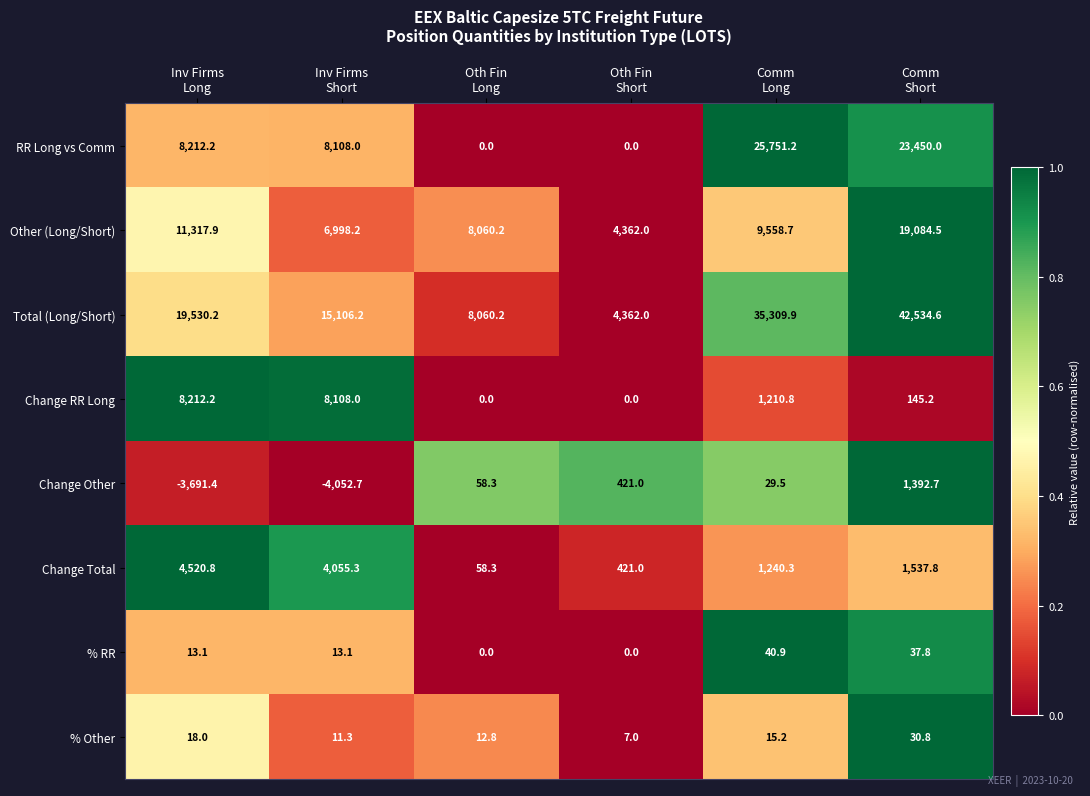

What is the difference between the maximum and second lowest values in the RR Long vs Comm series?

25751.2